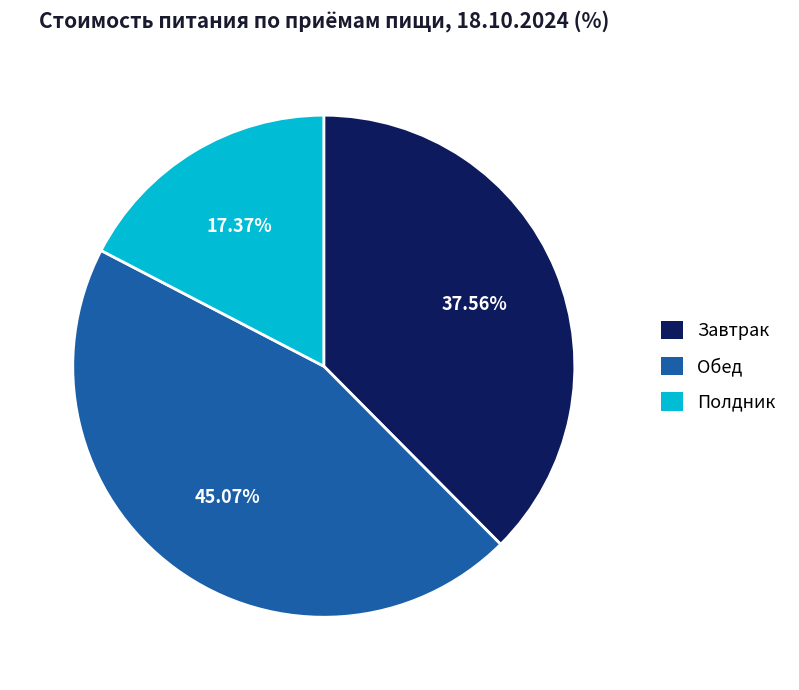

Is the sum of Полдник and Обед greater than half?

Yes